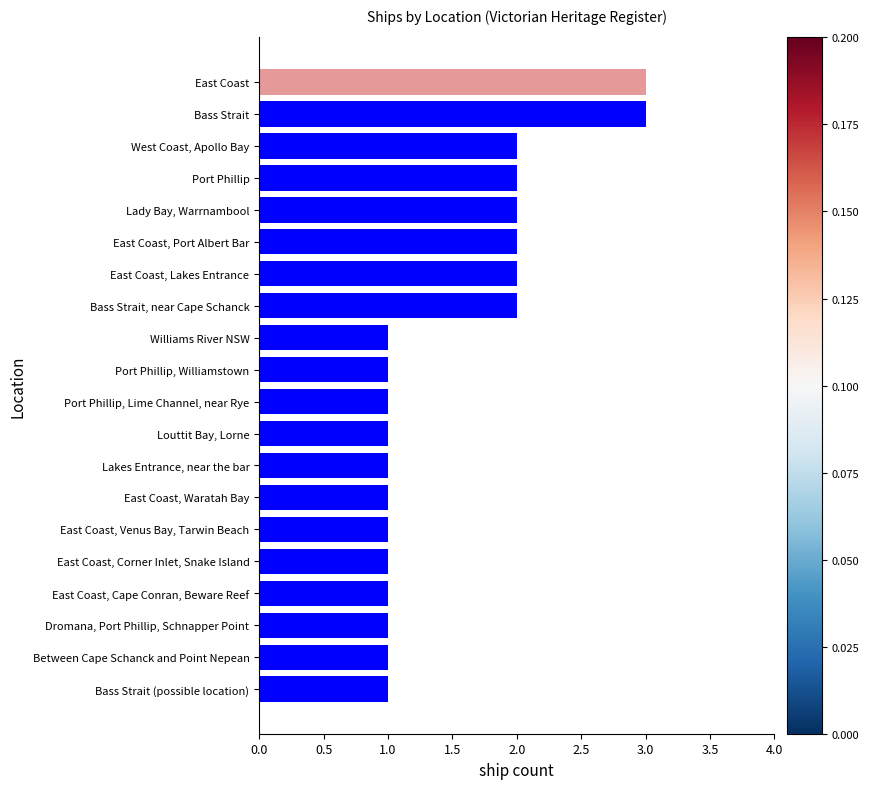

What position from the top is Port Phillip, Williamstown?

10